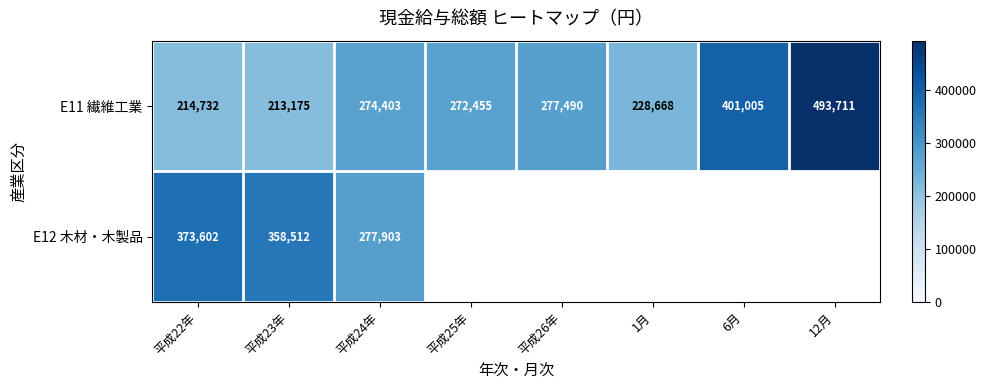

How many values in the E11 繊維工業 series are below 274403?

4